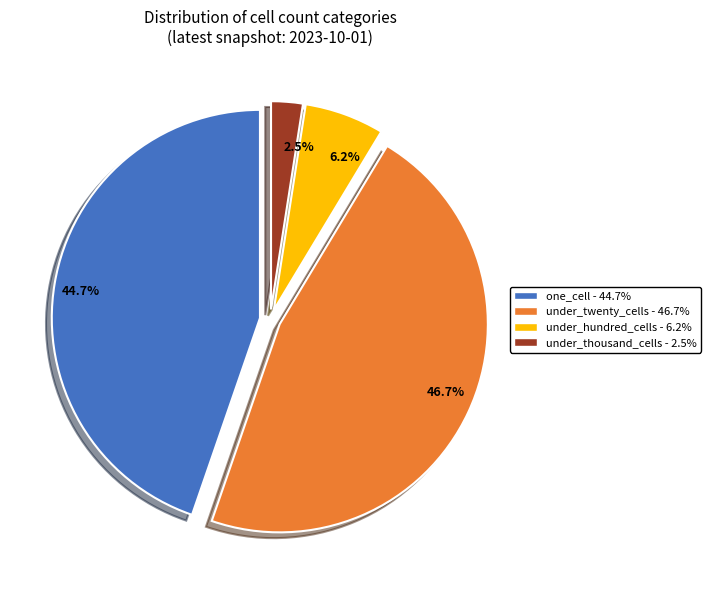

What is the smallest slice in the pie chart?

2.5%